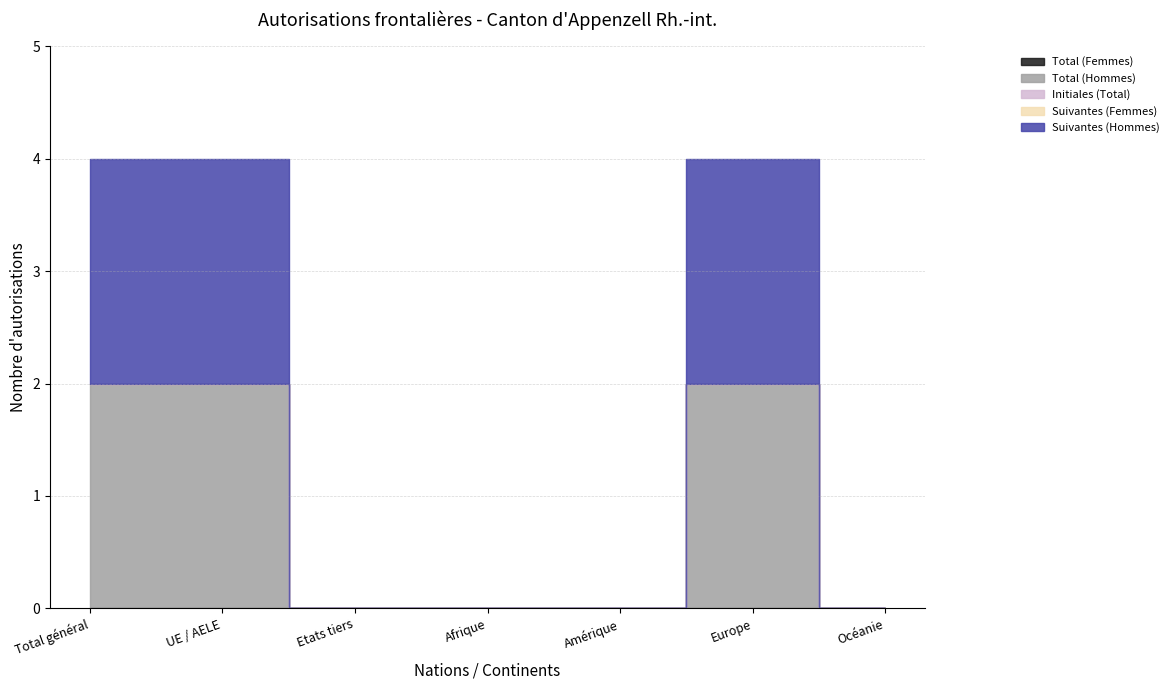

Reading right to left, transcribe all the data shown in this chart.

Total (Femmes): Océanie=0	Europe=0	Amérique=0	Afrique=0	Etats tiers=0	UE / AELE=0	Total général=0
Total (Hommes): Océanie=0	Europe=2	Amérique=0	Afrique=0	Etats tiers=0	UE / AELE=2	Total général=2
Initiales (Total): Océanie=0	Europe=0	Amérique=0	Afrique=0	Etats tiers=0	UE / AELE=0	Total général=0
Suivantes (Femmes): Océanie=0	Europe=0	Amérique=0	Afrique=0	Etats tiers=0	UE / AELE=0	Total général=0
Suivantes (Hommes): Océanie=0	Europe=2	Amérique=0	Afrique=0	Etats tiers=0	UE / AELE=2	Total général=2